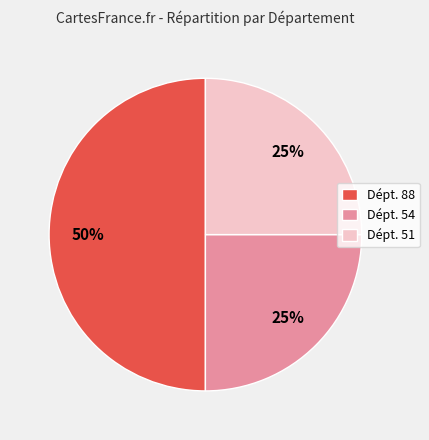

What percentage is the Dépt. 51 slice, to the nearest percent?

25%